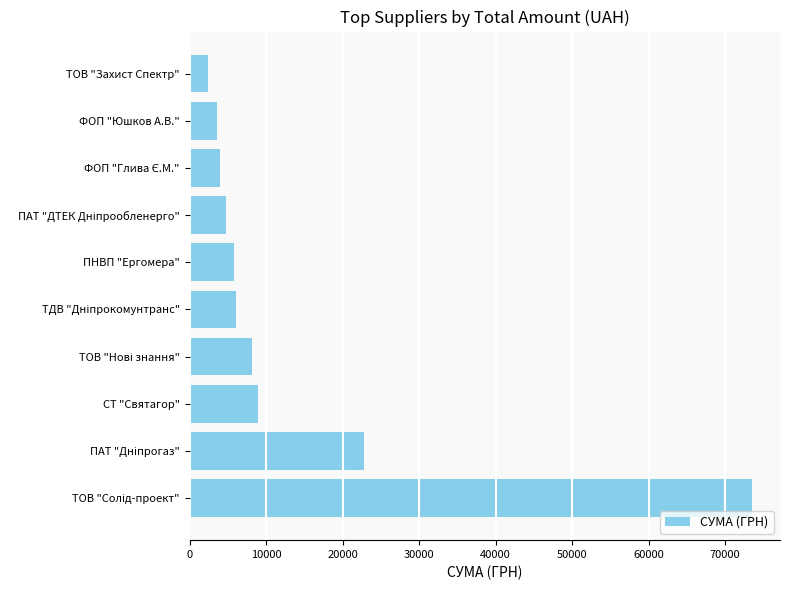

What is the smallest value displayed?

2400.0